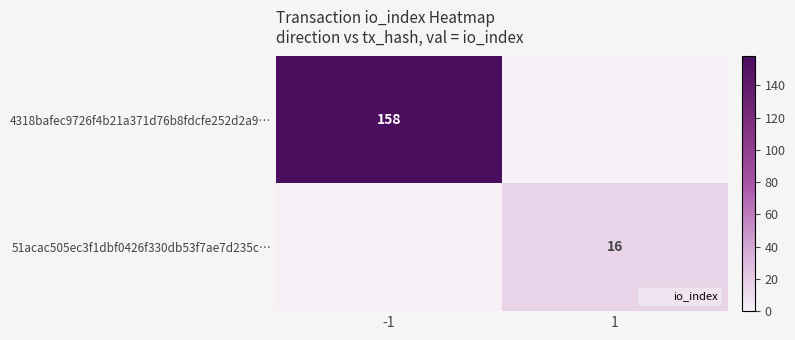

What is the difference between the maximum and minimum values in the 51acac505ec3f1dbf0426f330db53f7ae7d235c… series?

16